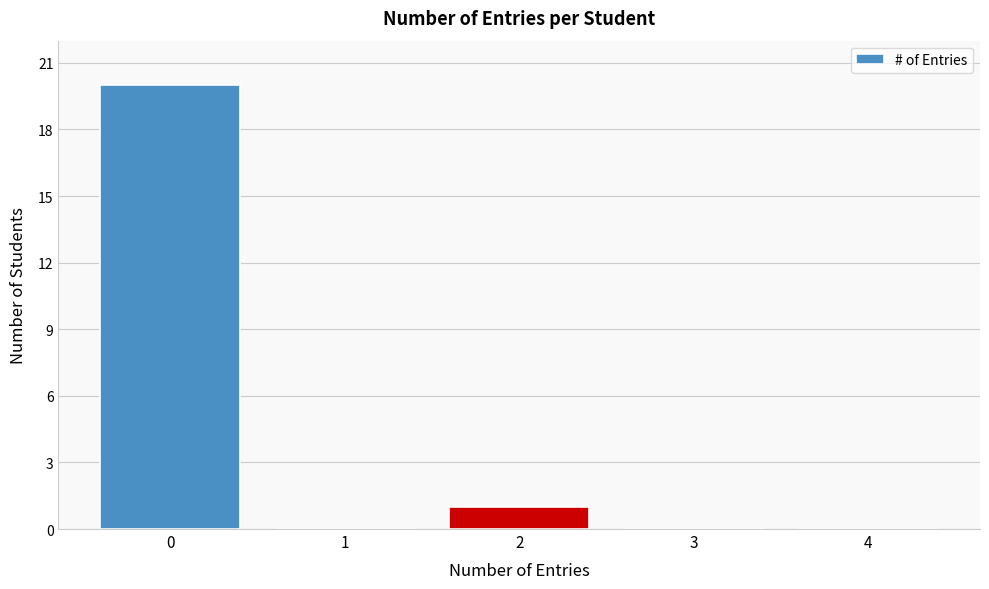

Reading left to right, extract all data points from this chart.

0=20	1=0	2=1	3=0	4=0